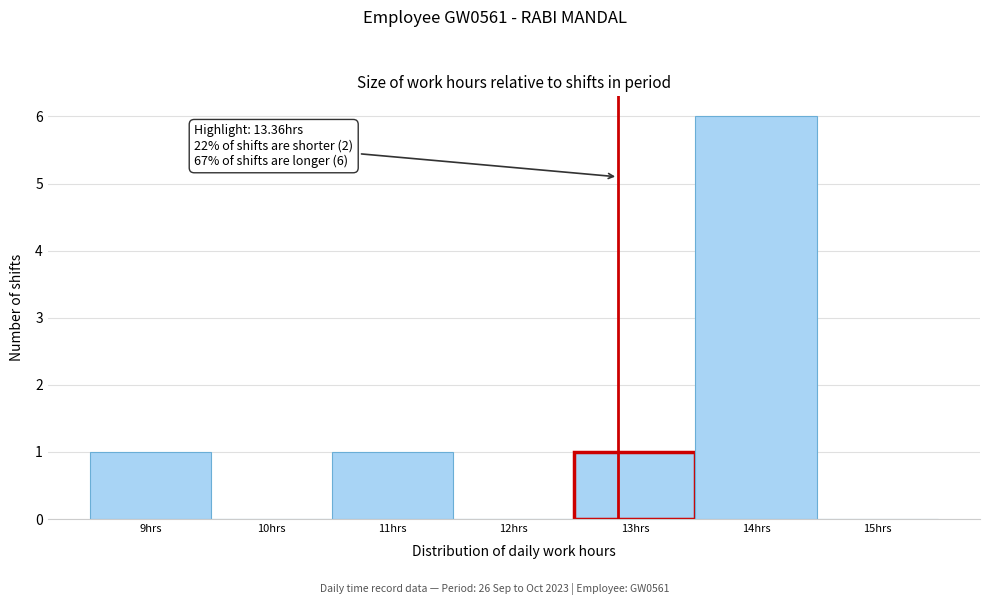

Reading left to right, transcribe all the data shown in this chart.

9hrs=1	10hrs=0	11hrs=1	12hrs=0	13hrs=1	14hrs=6	15hrs=0